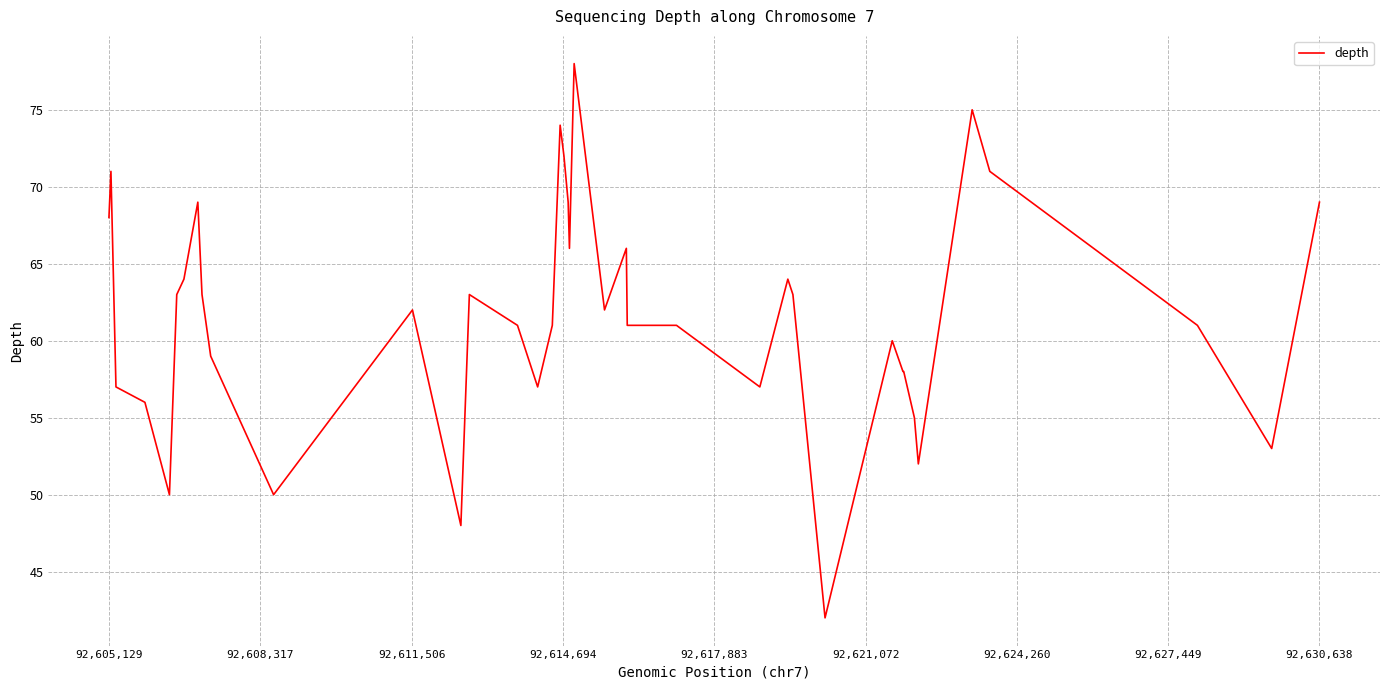

What is the difference between the maximum and minimum values?

36